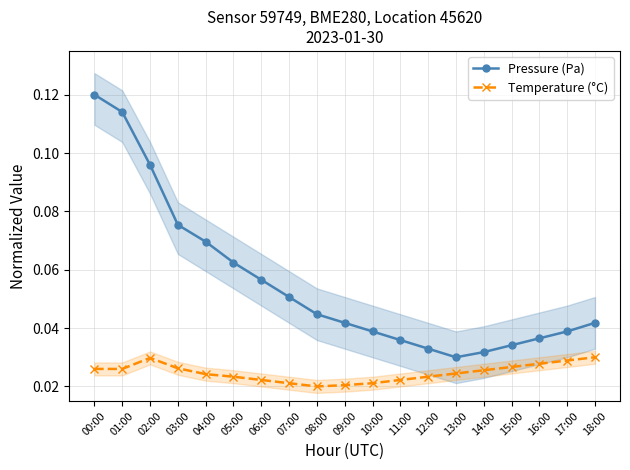

Reading left to right, extract all data points from this chart.

Pressure (Pa): 00:00=0.1	01:00=0.1	02:00=0.1	03:00=0.1	04:00=0.1	05:00=0.1	06:00=0.1	07:00=0.1	08:00=0.0	09:00=0.0	10:00=0.0	11:00=0.0	12:00=0.0	13:00=0.0	14:00=0.0	15:00=0.0	16:00=0.0	17:00=0.0	18:00=0.0
Temperature (°C): 00:00=0.0	01:00=0.0	02:00=0.0	03:00=0.0	04:00=0.0	05:00=0.0	06:00=0.0	07:00=0.0	08:00=0.0	09:00=0.0	10:00=0.0	11:00=0.0	12:00=0.0	13:00=0.0	14:00=0.0	15:00=0.0	16:00=0.0	17:00=0.0	18:00=0.0